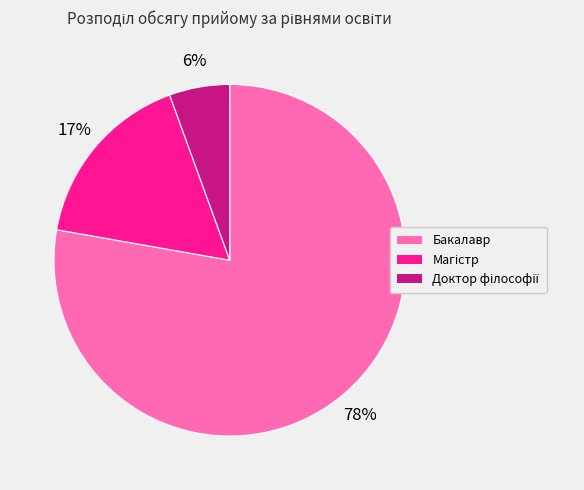

Which category has the biggest portion of the pie?

Бакалавр